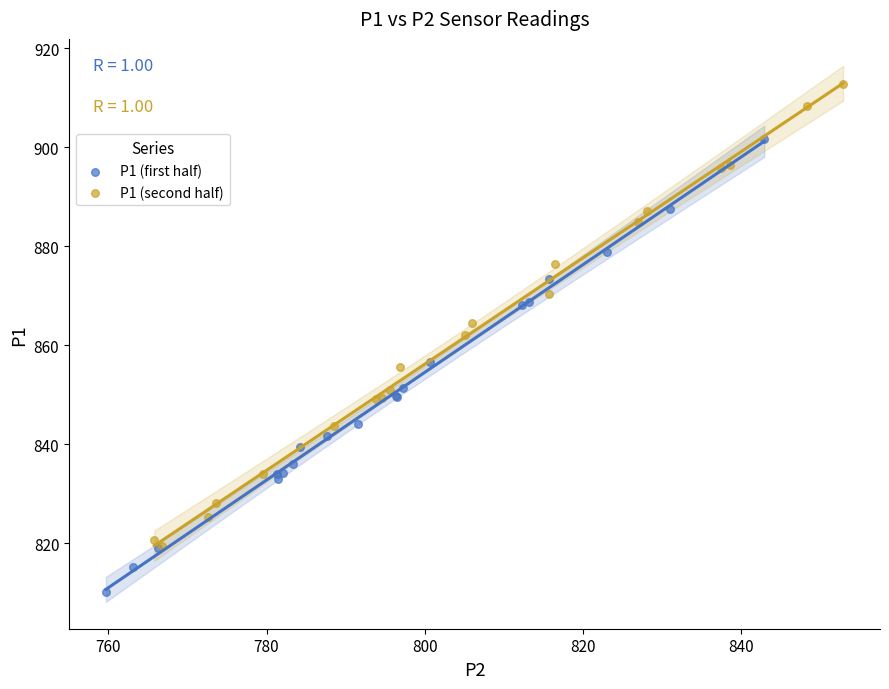

Which series reaches the minimum Y coordinate?

P1 (first half)